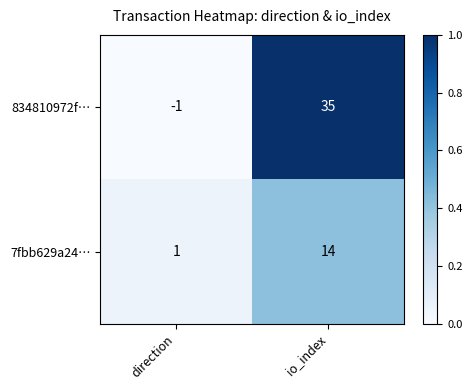

Reading left to right, transcribe all the data shown in this chart.

834810972f…: direction=-1	io_index=35
7fbb629a24…: direction=1	io_index=14